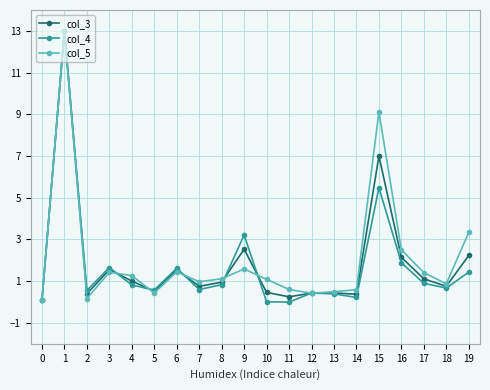

Is it true that col_5 equals 12.7 at 15?

False